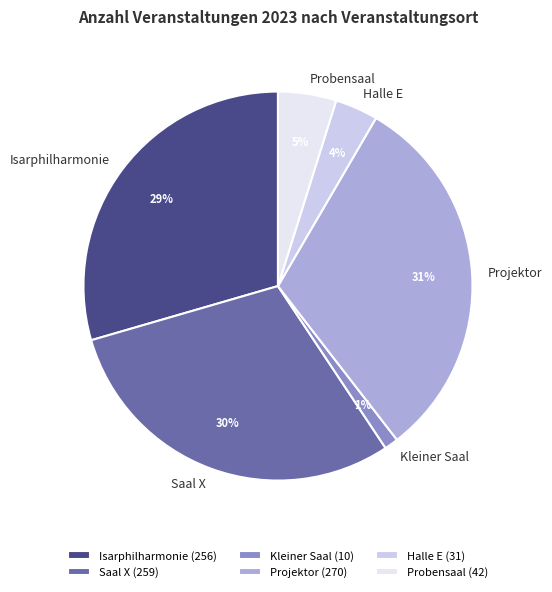

Count the number of slices in the pie.

6